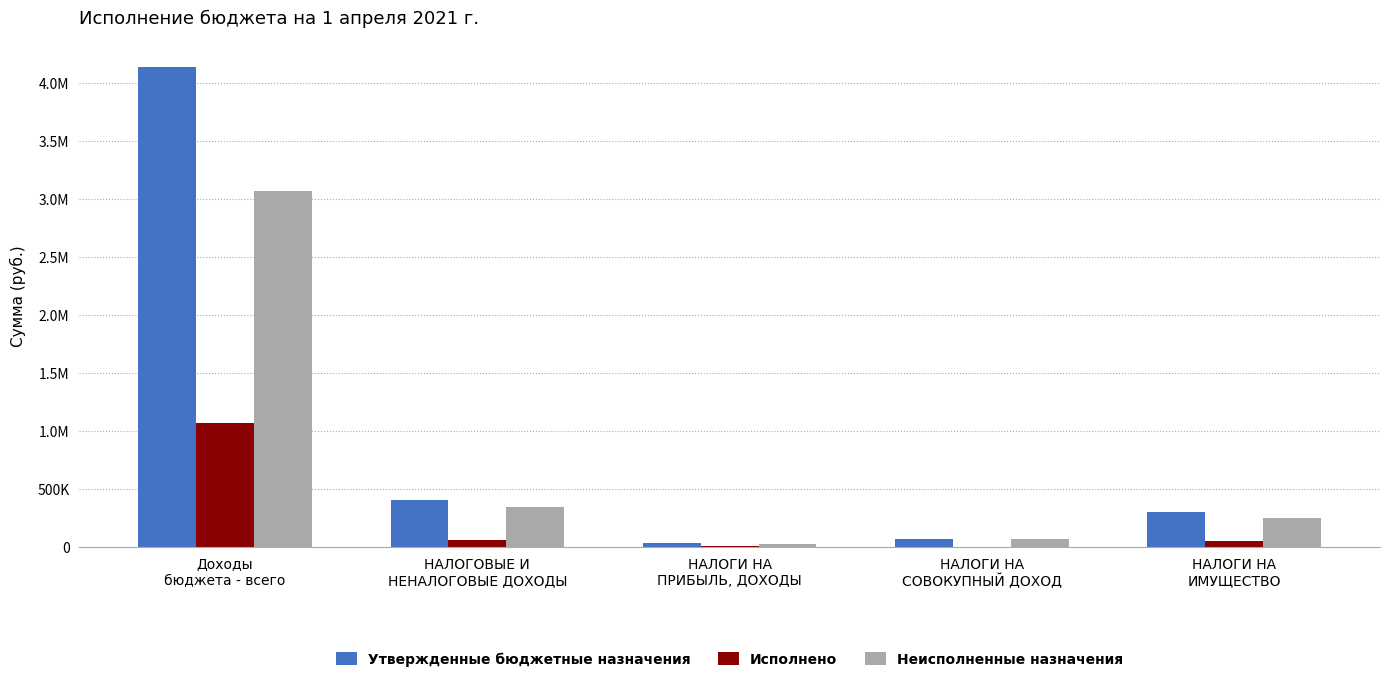

Is the value of Утвержденные бюджетные назначения at НАЛОГИ НА
СОВОКУПНЫЙ ДОХОД greater than the value of Исполнено at НАЛОГИ НА
СОВОКУПНЫЙ ДОХОД?

Yes